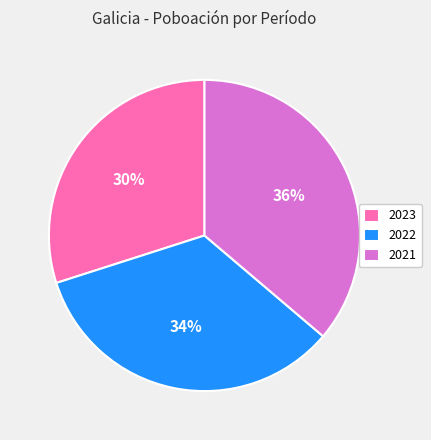

Does 2022 represent more than half of the total?

No